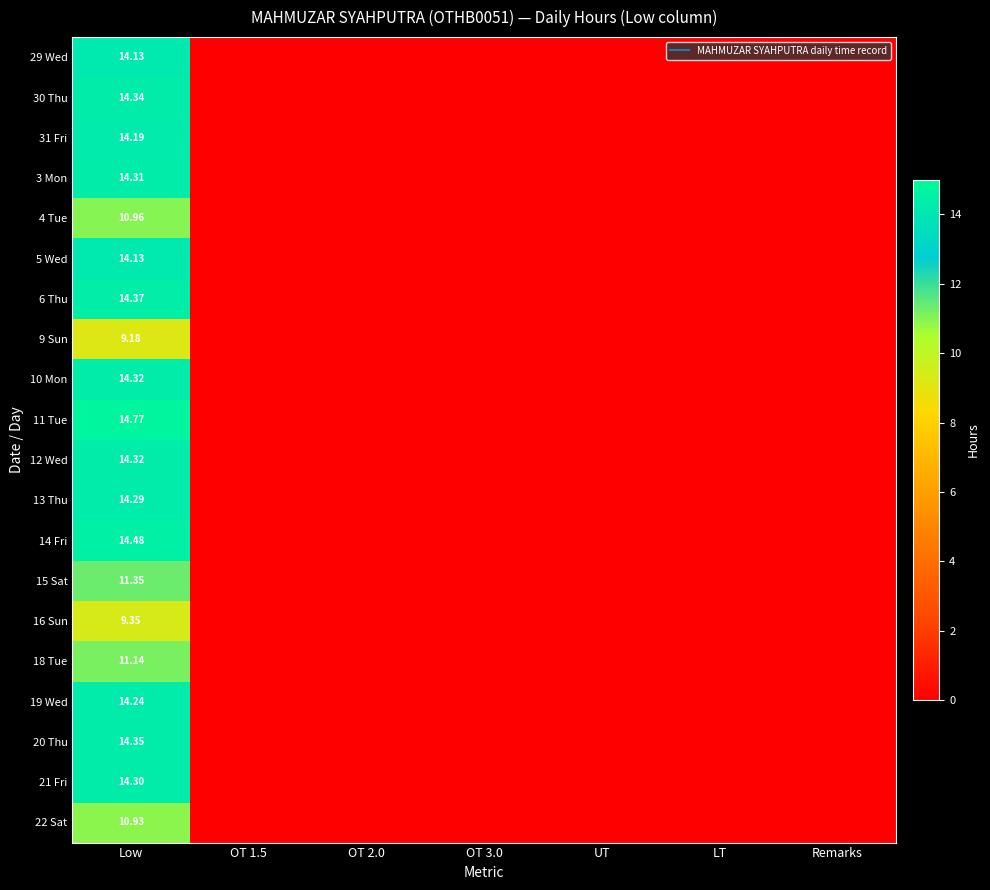

How many positive values does the 21 Fri series have?

1